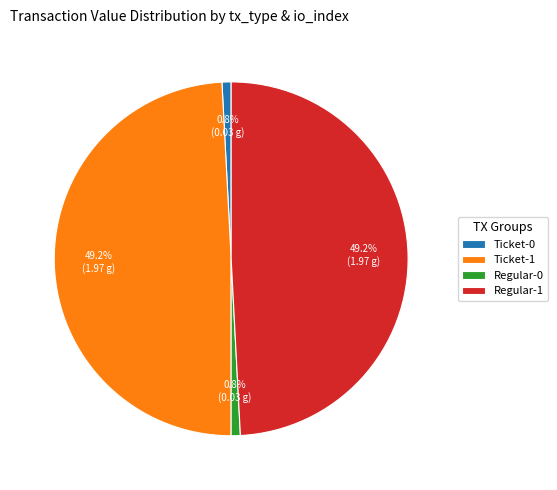

What is the total percentage of Ticket-0 and Ticket-1?

50.0%